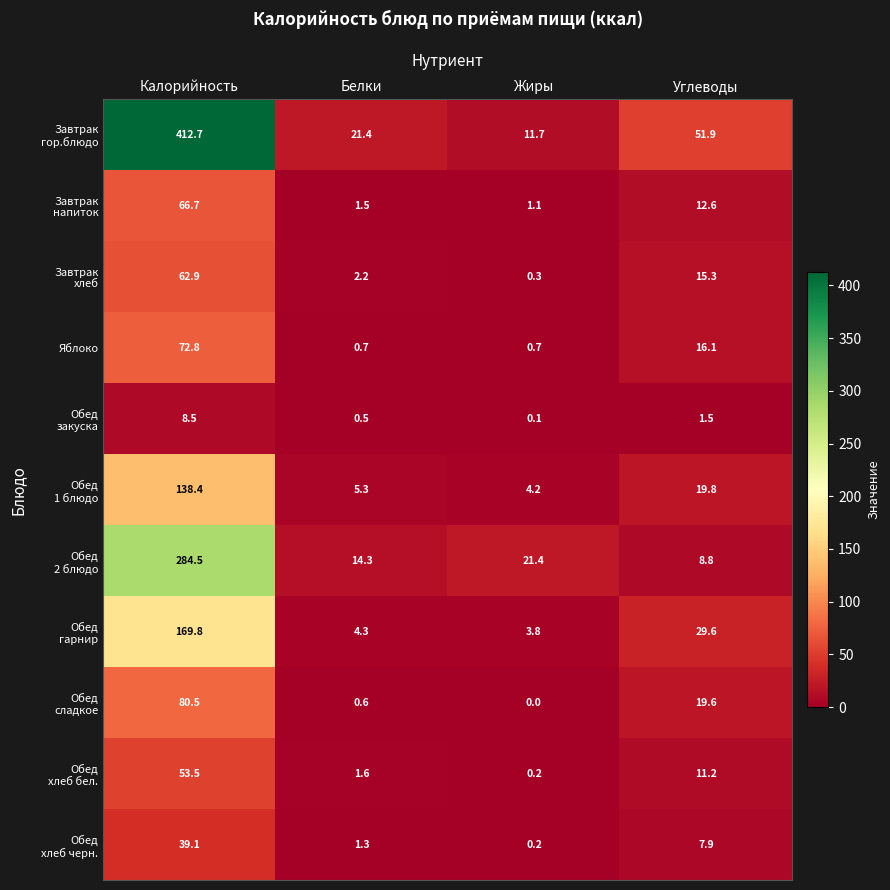

What is the difference between the highest and lowest values at Углеводы?

50.4